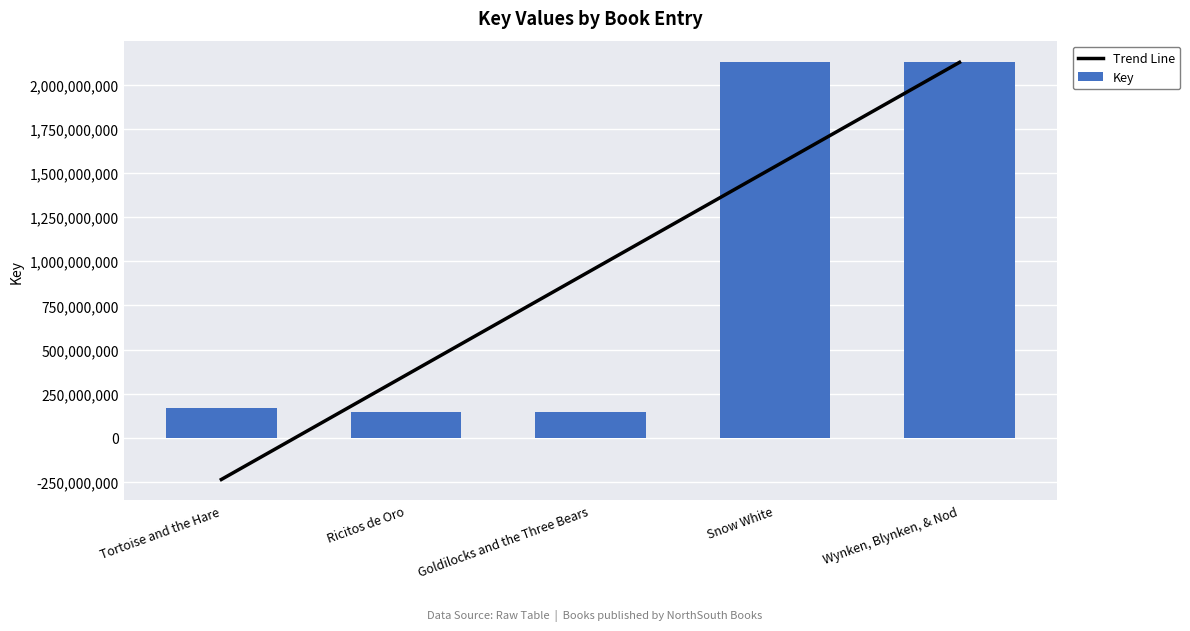

Is it true that Key equals 2130390966.0 at Snow White?

True